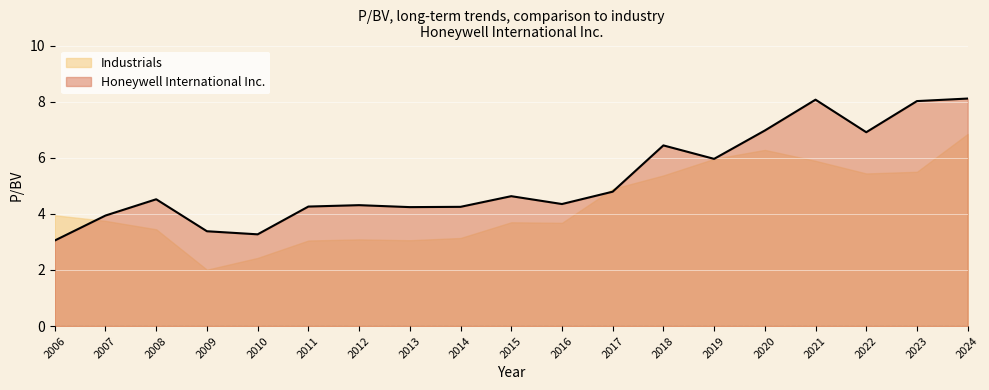

What is the difference between the highest and lowest values at 2023?

2.5